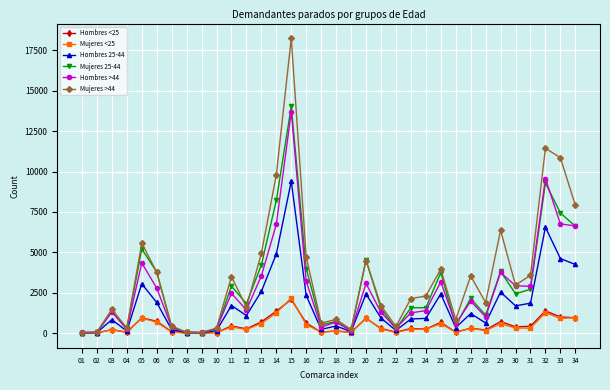

What is the maximum value shown in the chart?

18249